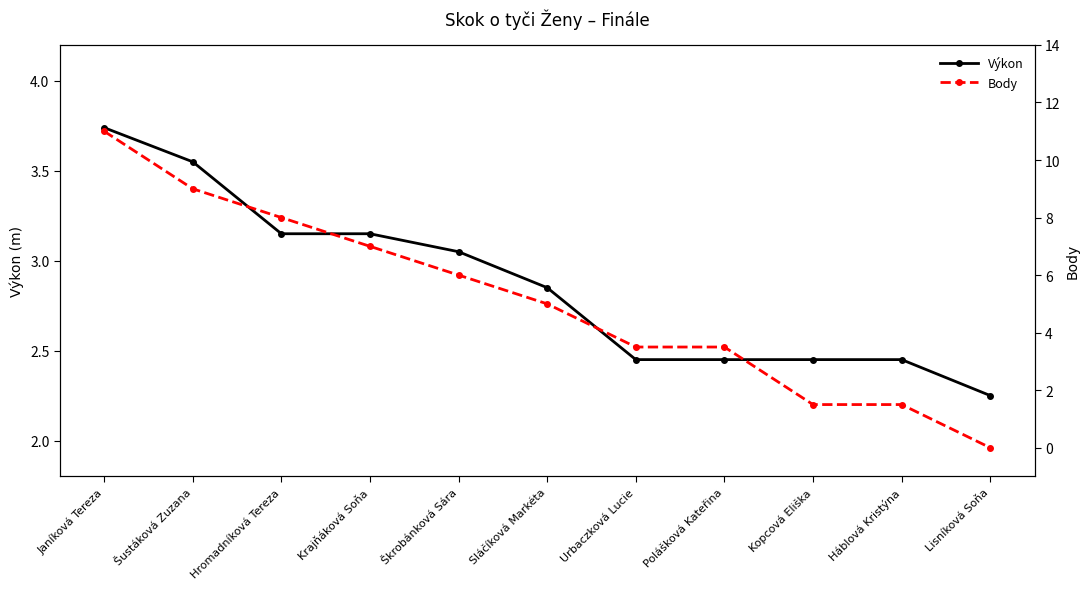

The value of Body at Polášková Kateřina is 3.5. True or false?

True